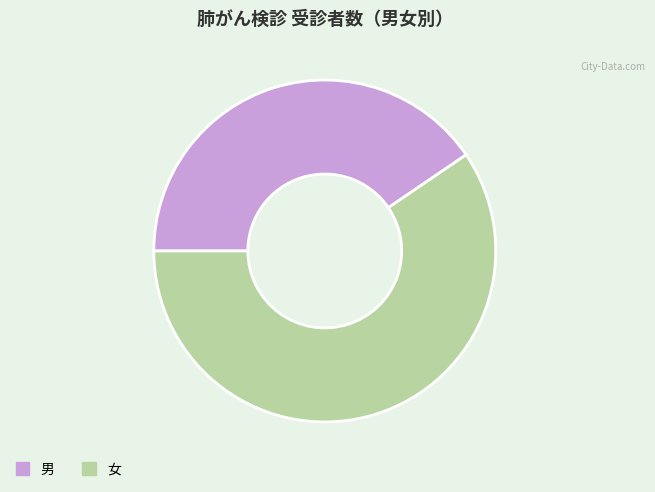

What is the smallest slice in the pie chart?

男